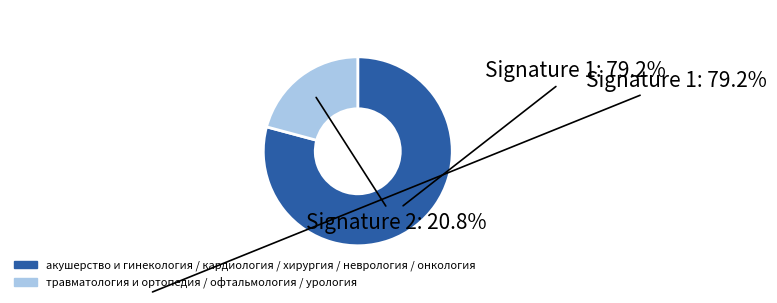

Count the number of slices in the pie.

2